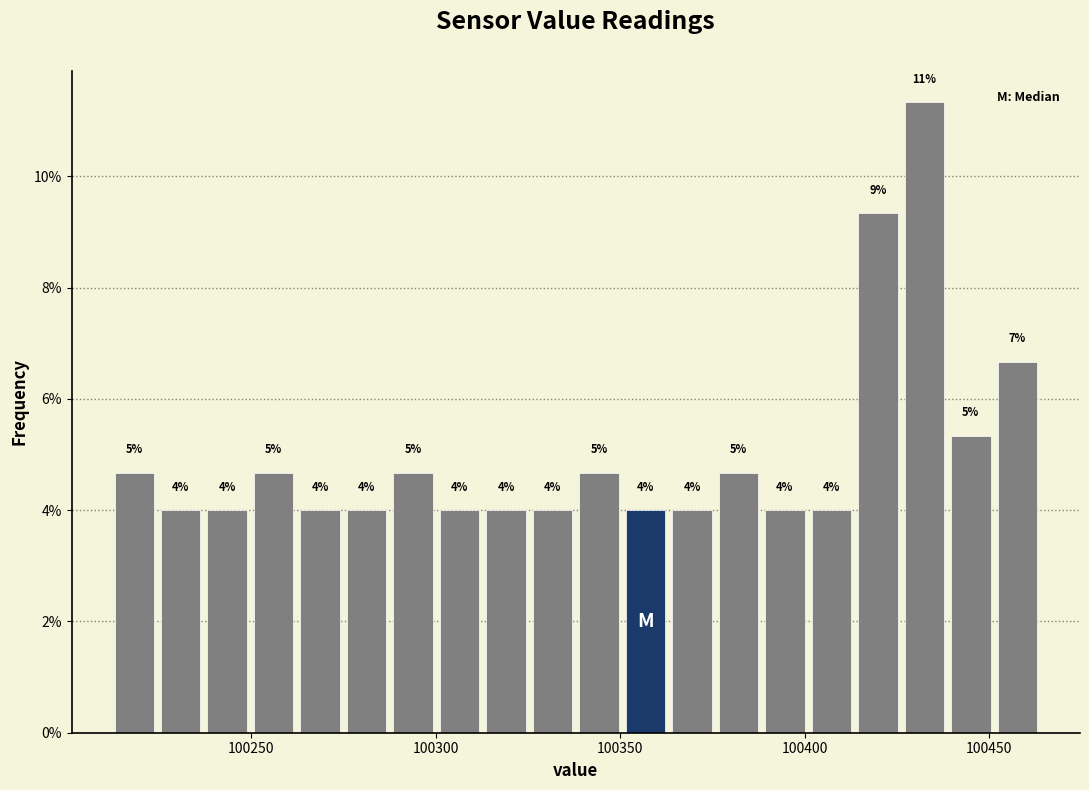

Read against the x-axis, roughly where is the centre of the tallest bar?

100430